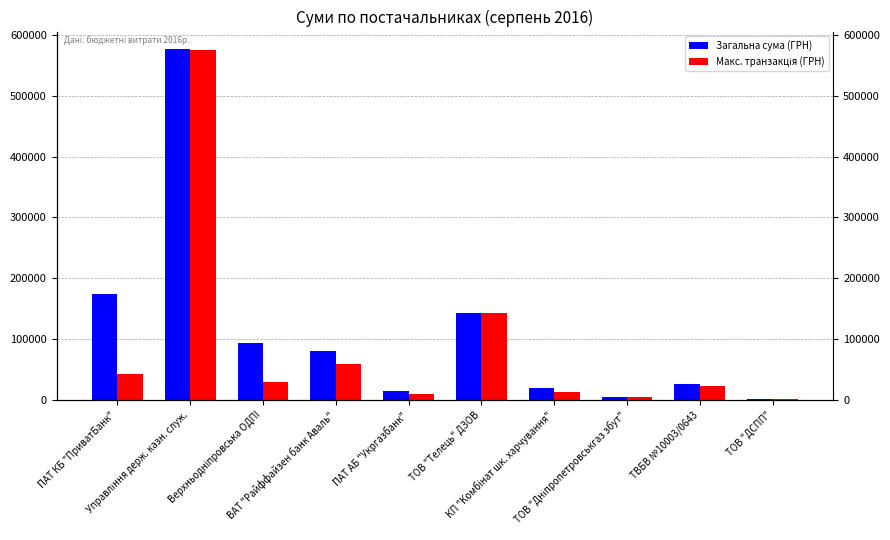

Is it true that Макс. транзакція (ГРН) equals 23400.0 at ТВБВ №10003/0643?

True